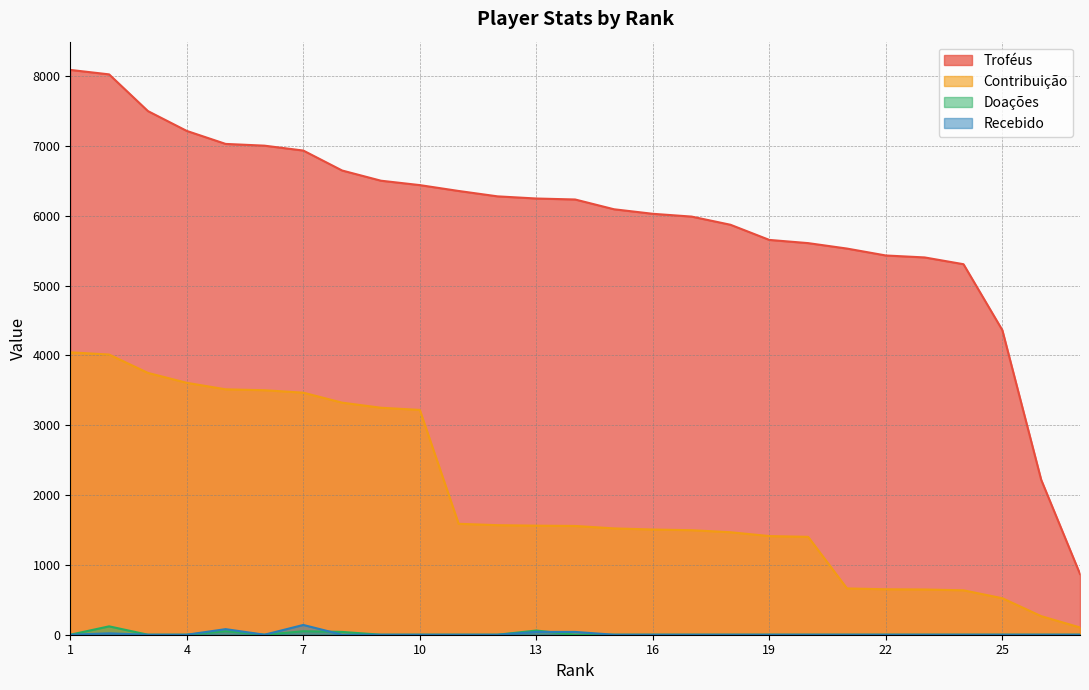

Reading left to right, list all the values displayed in this chart.

Troféus: 8090	8026	7500	7216	7030	7005	6935	6649	6503	6440	6356	6279	6248	6234	6094	6029	5989	5872	5655	5609	5531	5432	5404	5307	4363	2220	870
Contribuição: 4045	4013	3750	3608	3515	3502	3467	3324	3251	3220	1589	1569	1562	1558	1523	1507	1497	1468	1413	1402	663	651	648	636	523	266	104
Doações: 0	120	0	0	50	0	50	40	0	0	0	0	60	0	0	0	0	0	0	0	0	0	0	0	0	0	0
Recebido: 0	20	0	0	80	0	140	0	0	0	0	0	40	40	0	0	0	0	0	0	0	0	0	0	0	0	0